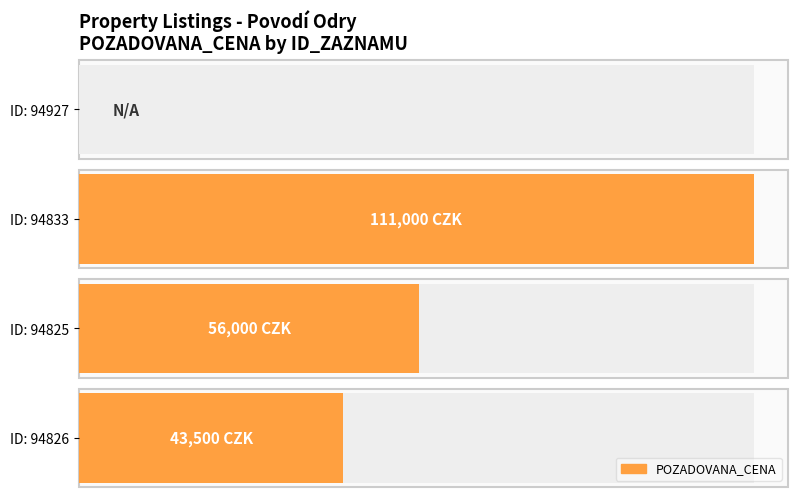

What position from the right is 94927?

4